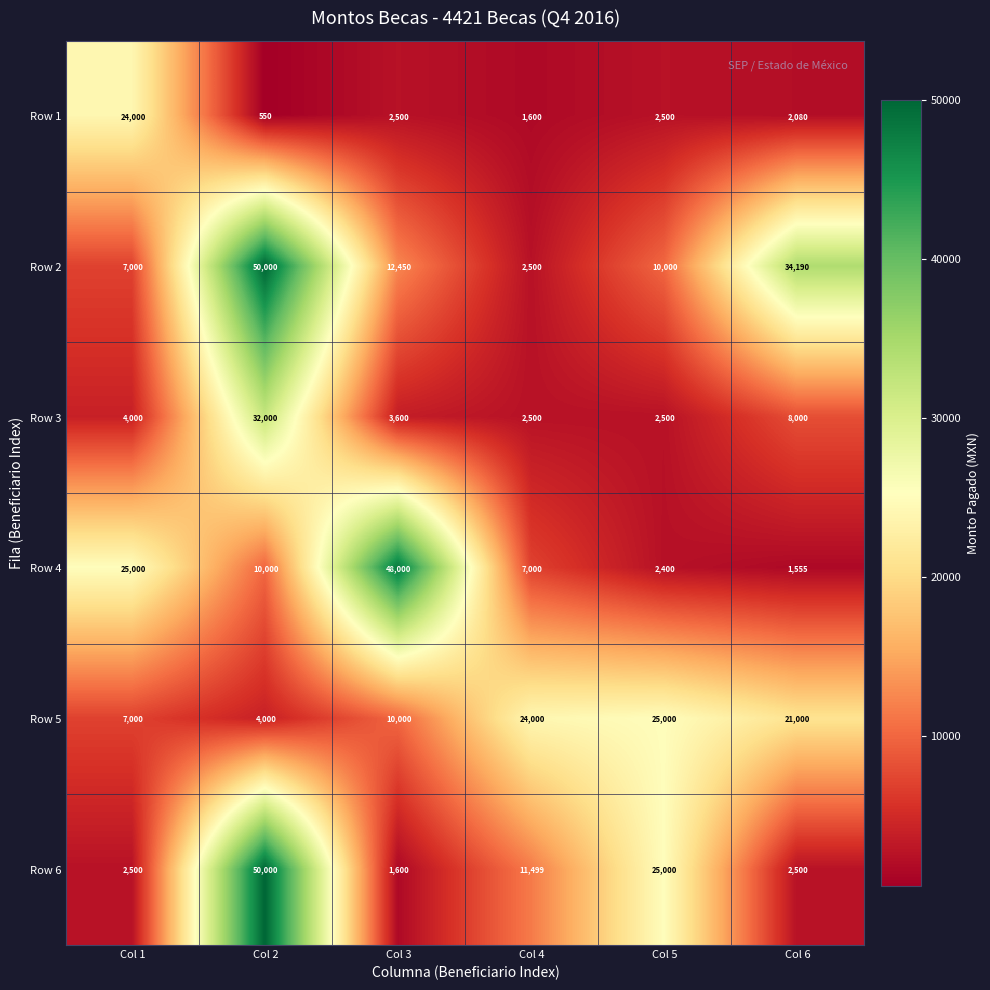

At which label is Row 6 closest to 25800?

Col 5